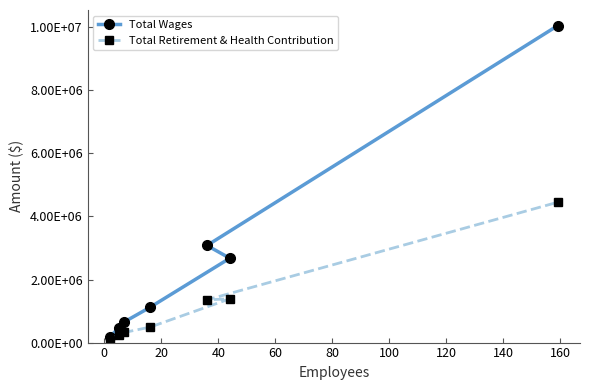

What are all the series names shown in the legend?

Total Wages, Total Retirement & Health Contribution